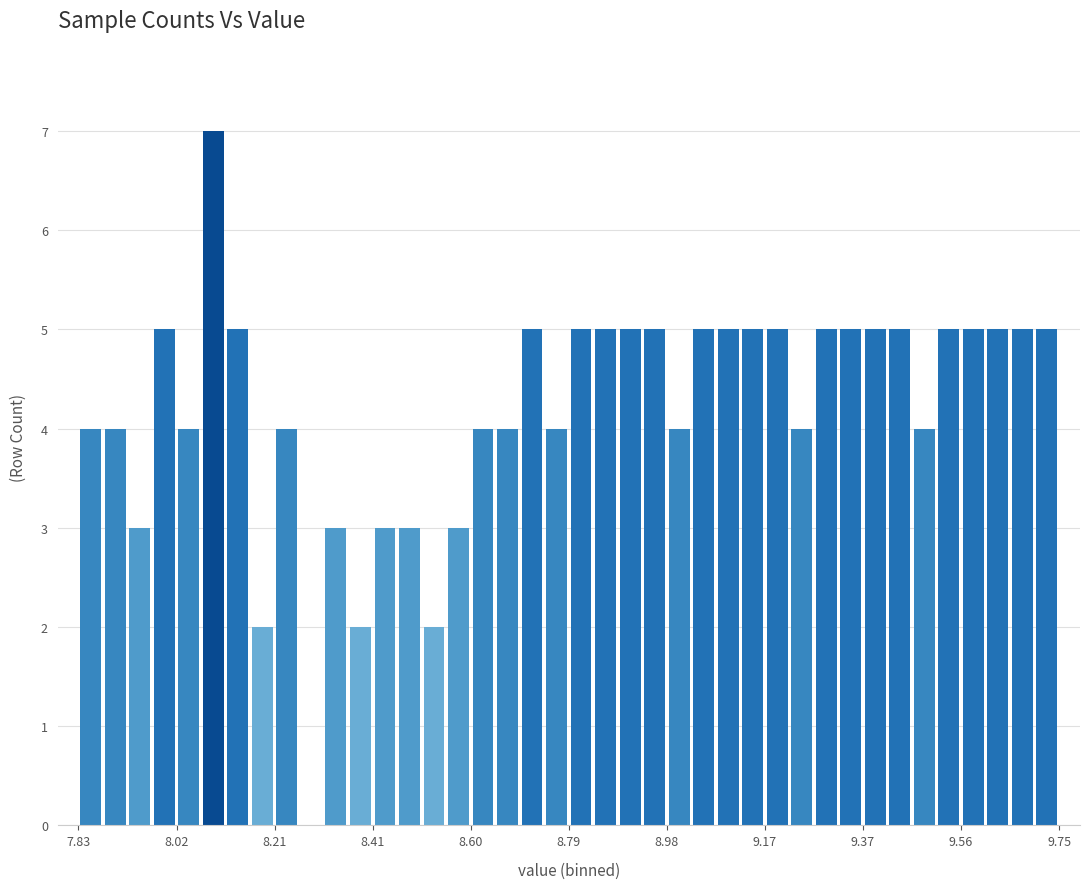

Around what value on the x-axis is the tallest bar? Give the approximate position of its centre, as read against the axis.

8.10